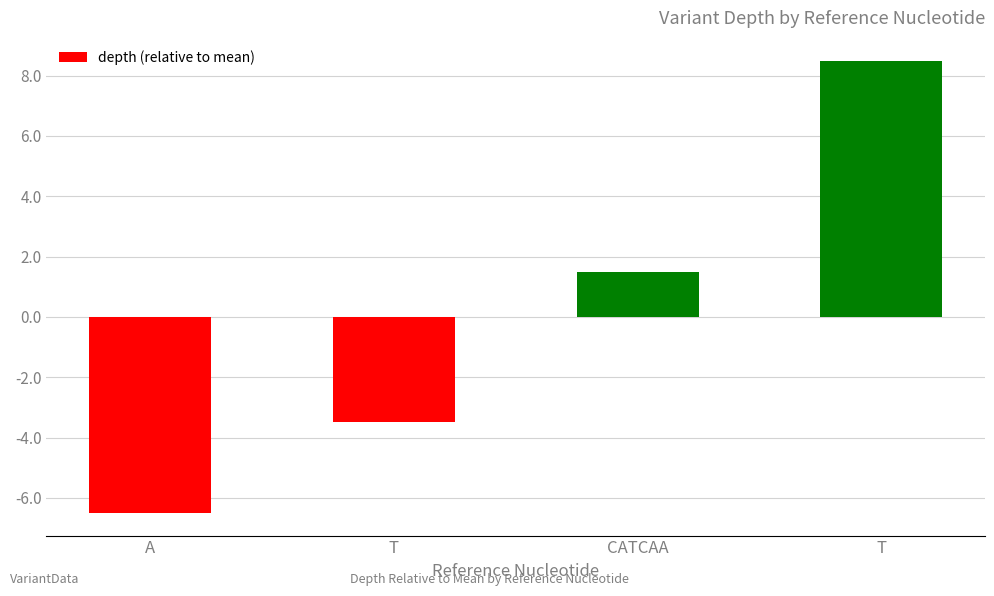

What is the change in value from A to T?

+3.0